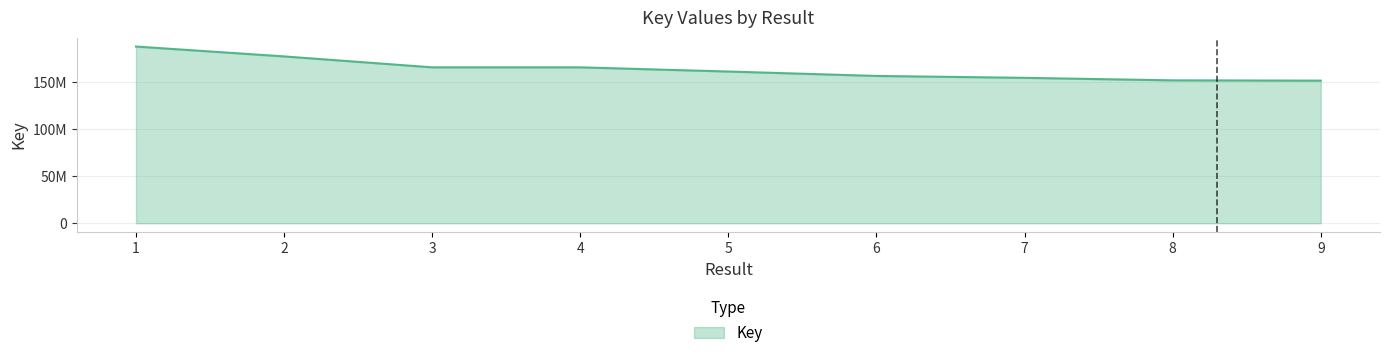

Reading left to right, extract all data points from this chart.

1=188237674	2=177715796	3=166071440	4=166071358	5=161622705	6=156910120	7=154890750	8=152216770	9=151936399